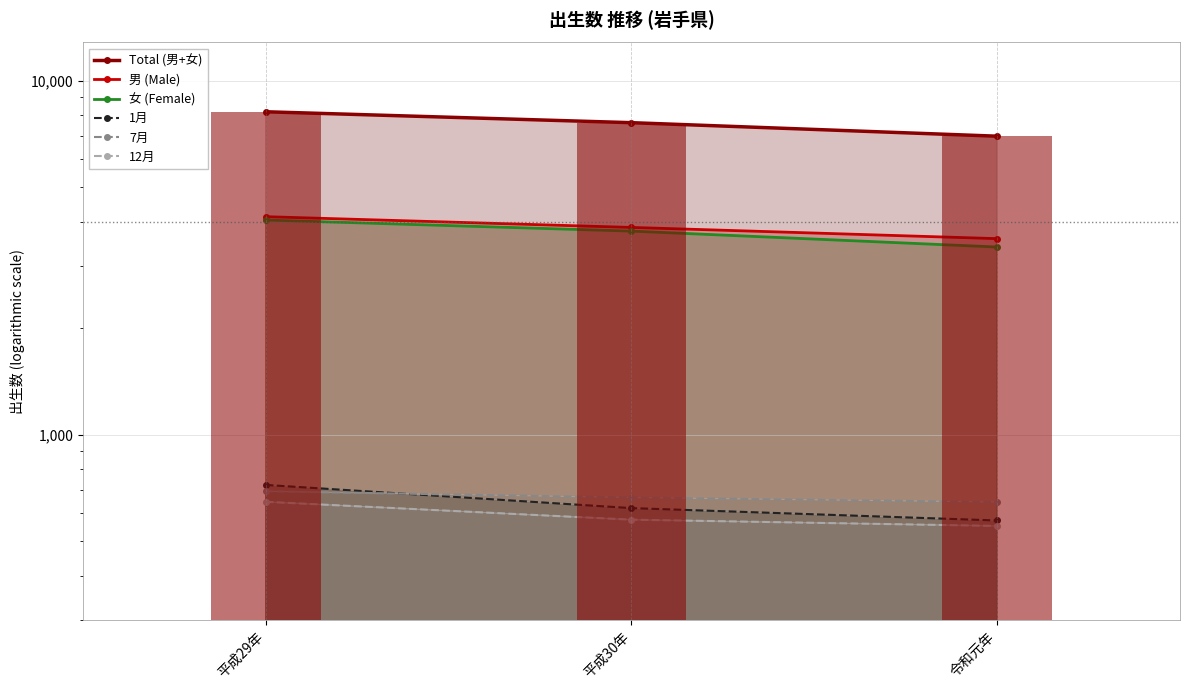

At which category does the chart reach its minimum across all series?

令和元年